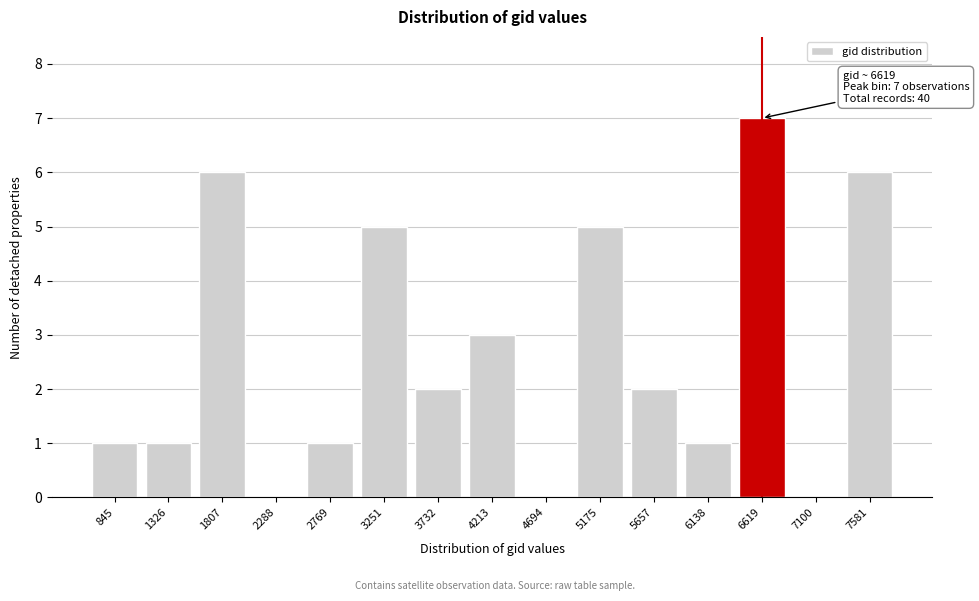

Reading left to right, transcribe all the data shown in this chart.

845=1	1326=1	1807=6	2288=0	2769=1	3251=5	3732=2	4213=3	4694=0	5175=5	5657=2	6138=1	6619=7	7100=0	7581=6